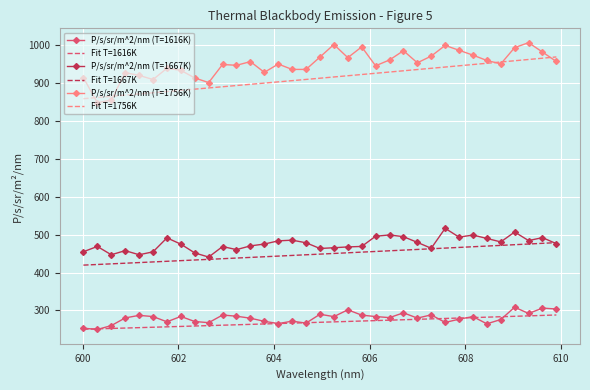

Which series has the widest spread of values?

P/s/sr/m^2/nm (T=1756K)